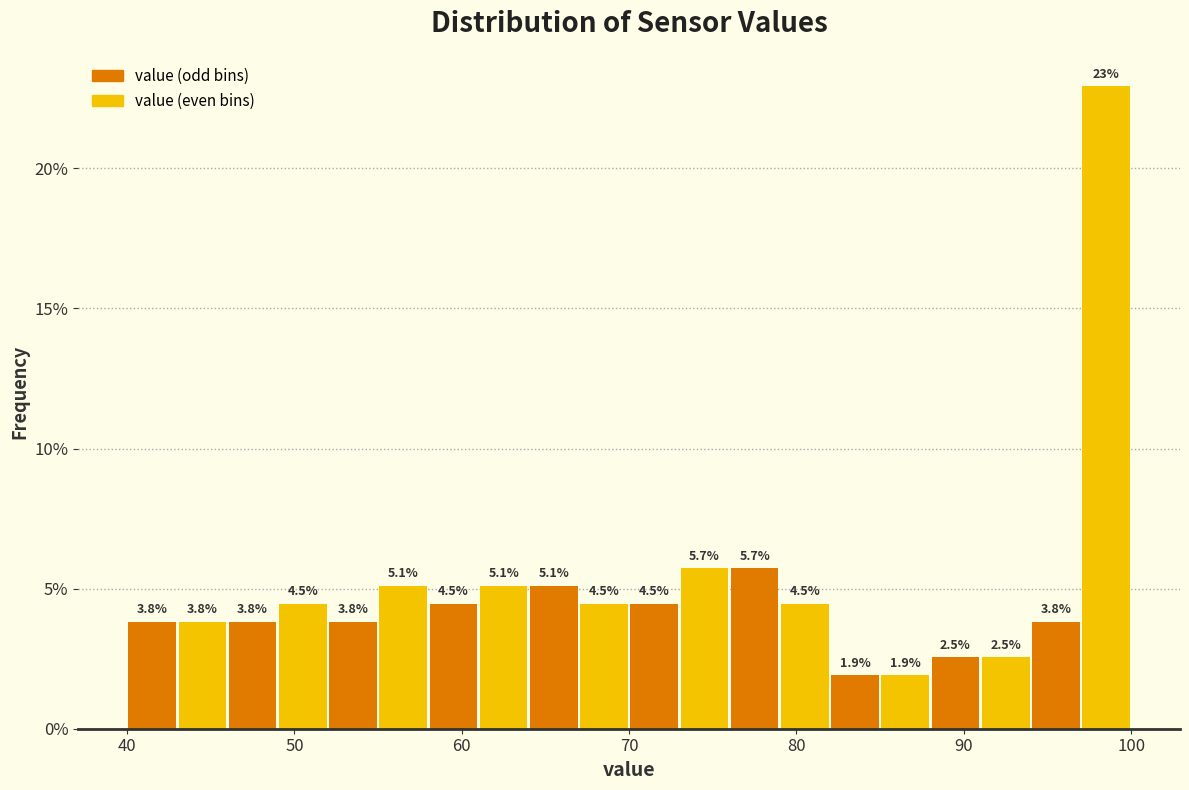

Around what value on the x-axis is the tallest bar? Give the approximate position of its centre, as read against the axis.

99